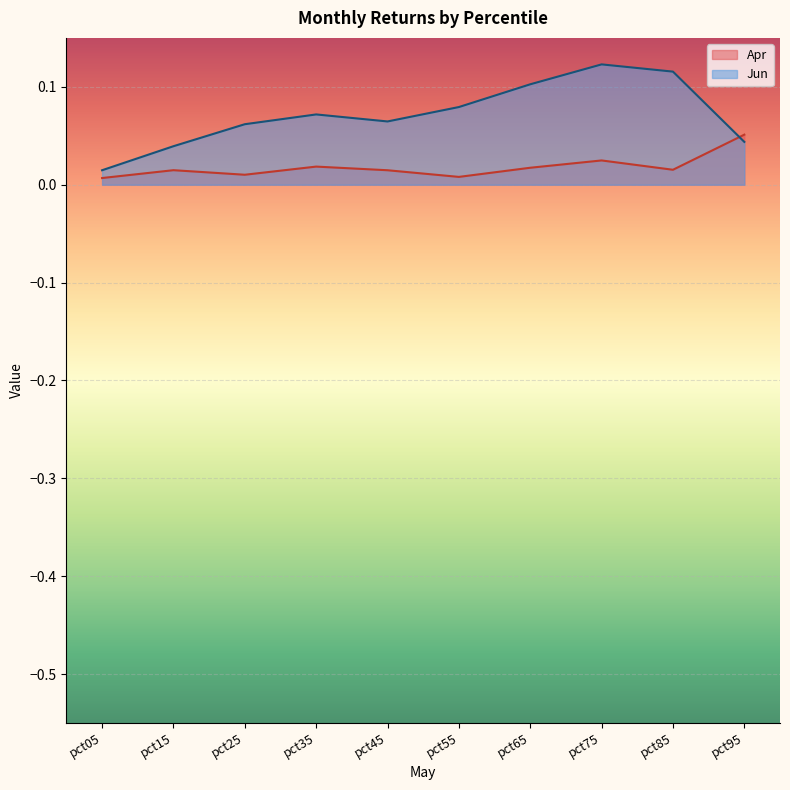

Rank the series at pct75 from lowest to highest value.

Apr, Jun